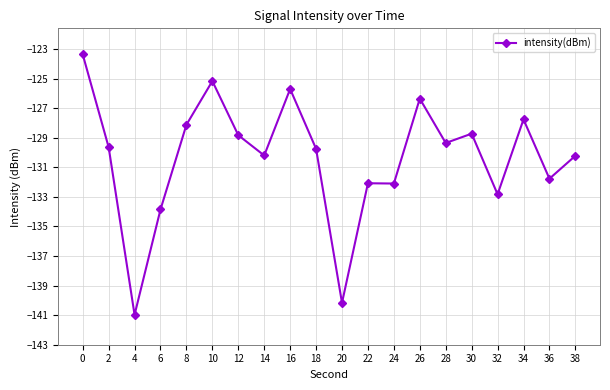

What is the value of the 19th point from the left?

-131.8